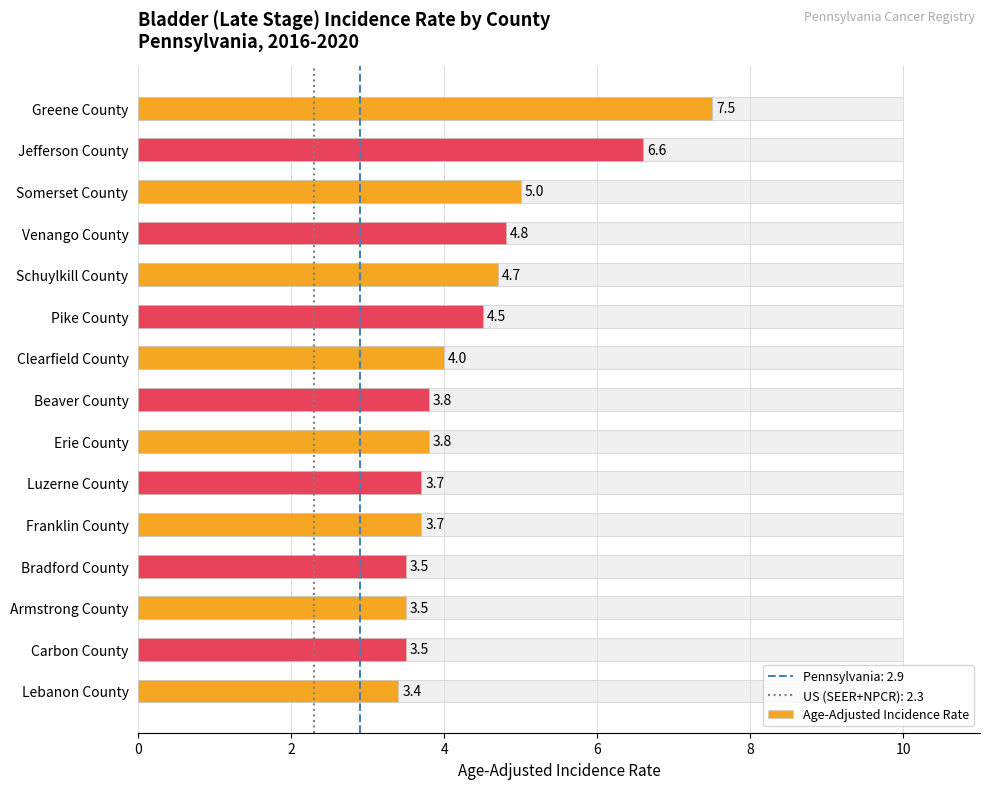

How many data points does each series have?

15